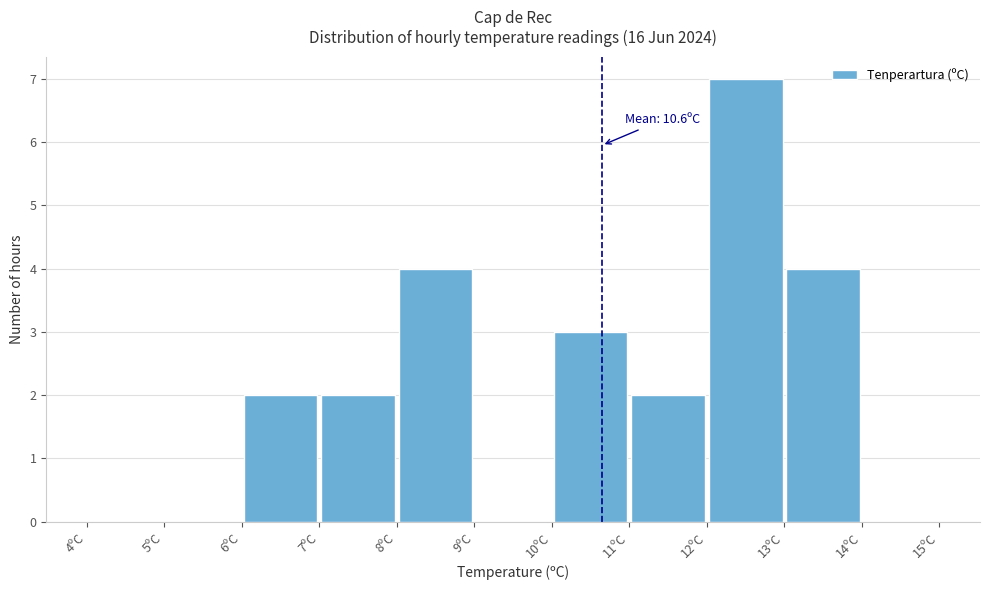

Which range on the x-axis has the tallest bar?

12 to 13